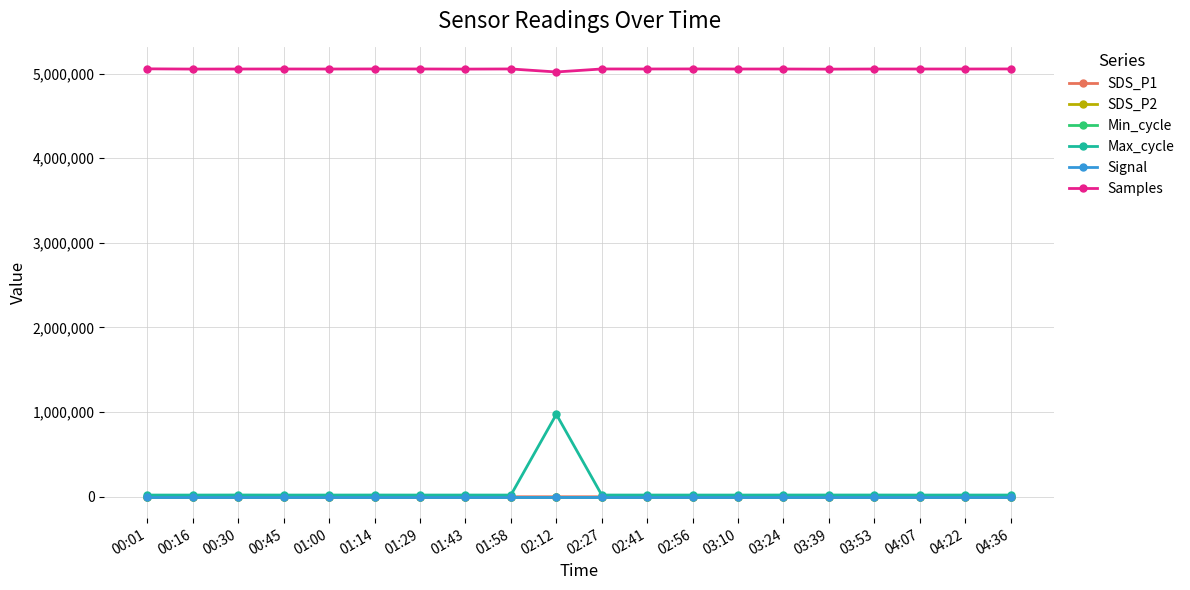

True or false: Signal and Samples intersect in this chart.

False